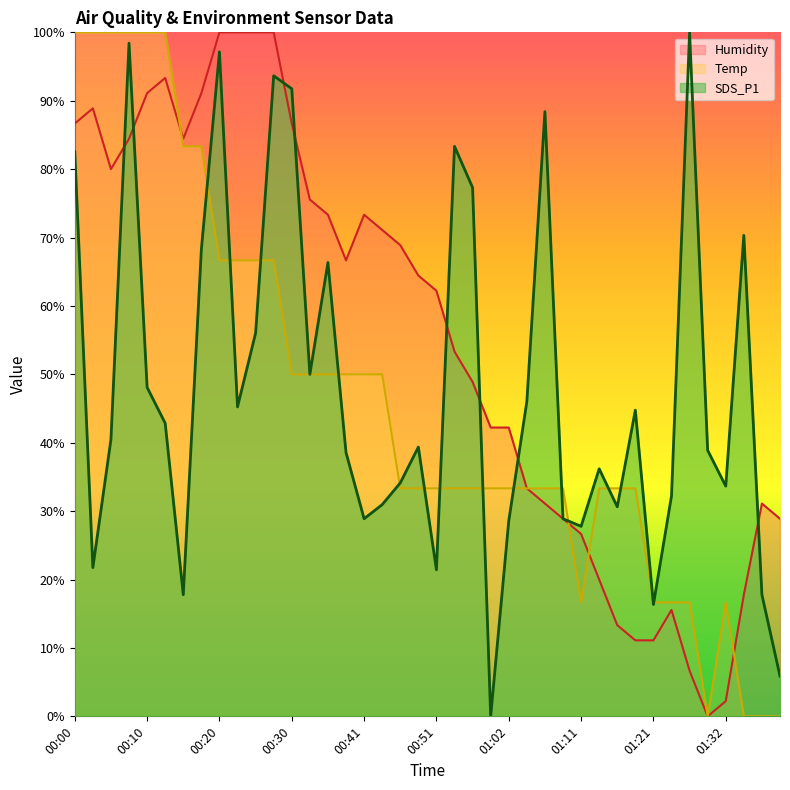

Which has a higher value, 01:16 or 01:11?

01:16